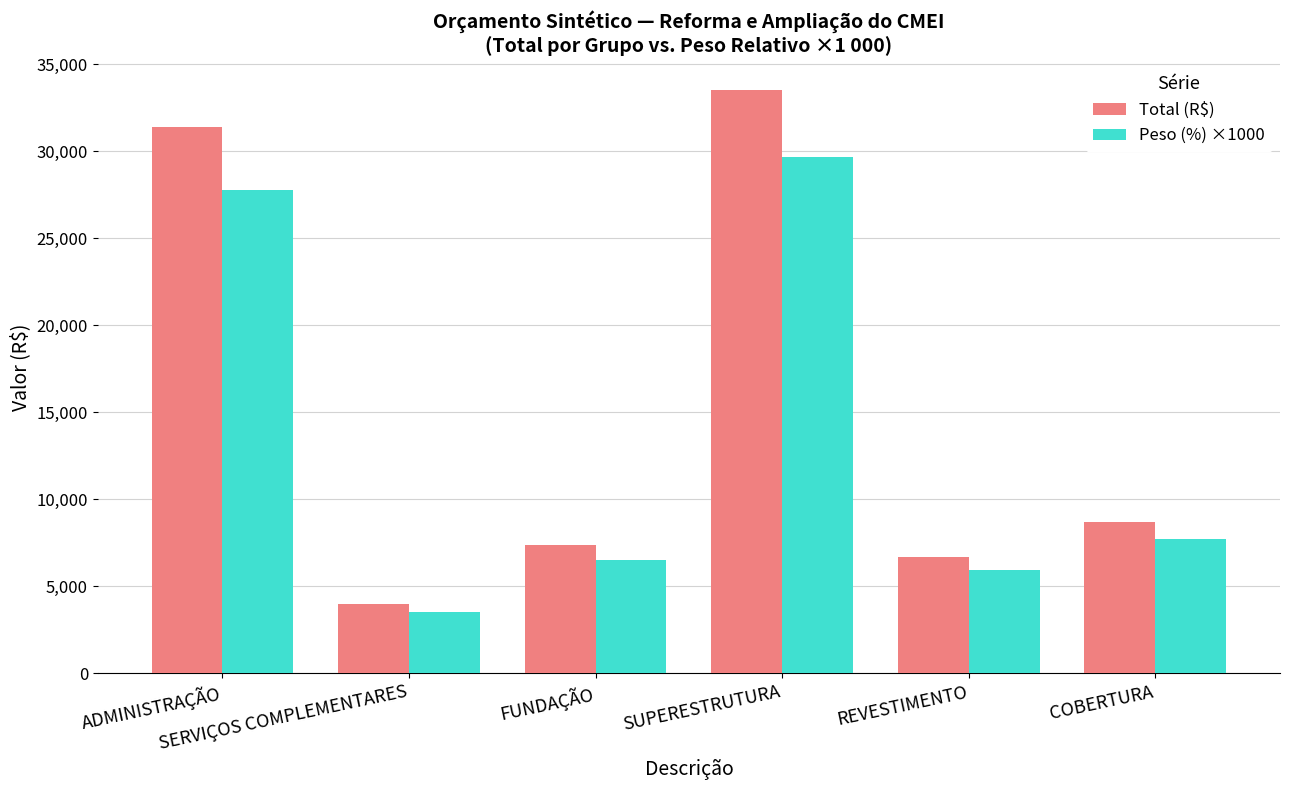

Which category has the lowest value in the Total (R$) series?

SERVIÇOS COMPLEMENTARES